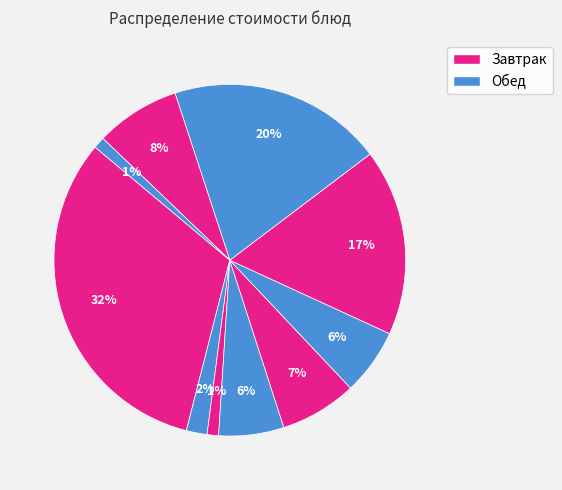

Count the number of slices in the pie.

10